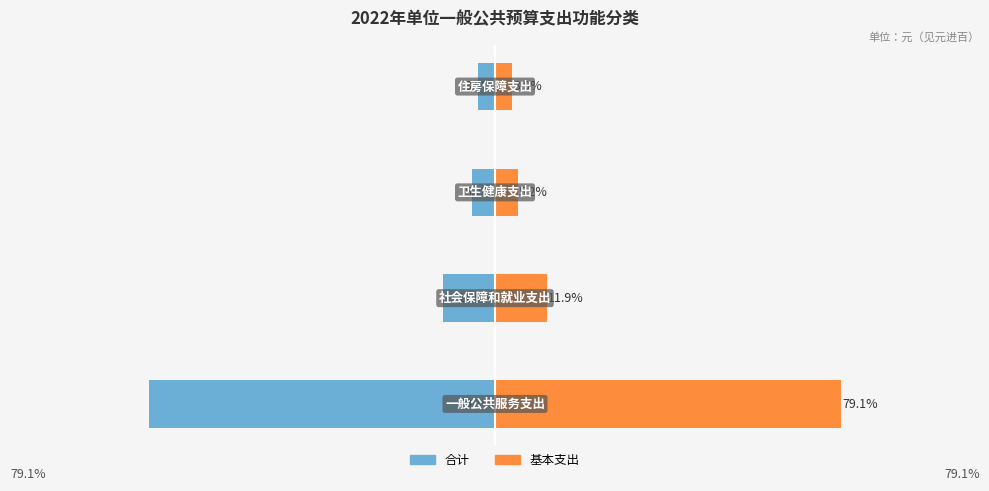

Reading left to right, extract all data points from this chart.

合计: 0=-79.1	1=-11.9	2=-5.2	3=-3.9
基本支出: 0=79.1	1=11.9	2=5.2	3=3.9